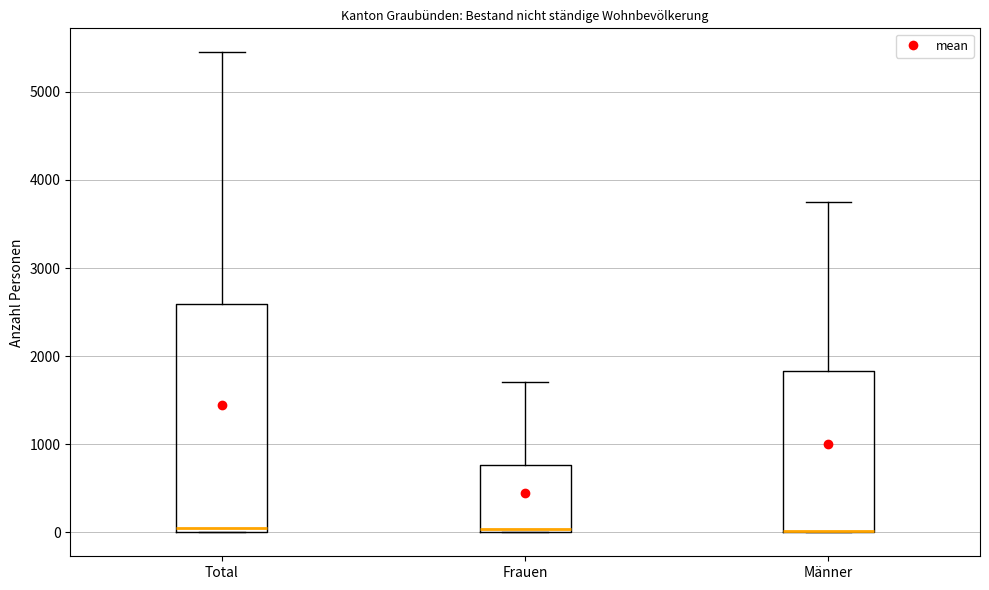

Reading left to right, read every box against the y-axis: the position of its median line, the range the box covers, and the ends of its whiskers. The values are not printed on the chart, so give them approximately, as read against the axis.

Total: median 0 (just above the box's lower edge), box 0 to 2600, whiskers 0 to 5400
Frauen: median 0, box 0 to 800, whiskers 0 to 1700
Männer: median 0 (drawn on the box's lower edge), box 0 to 1800, whiskers 0 to 3700